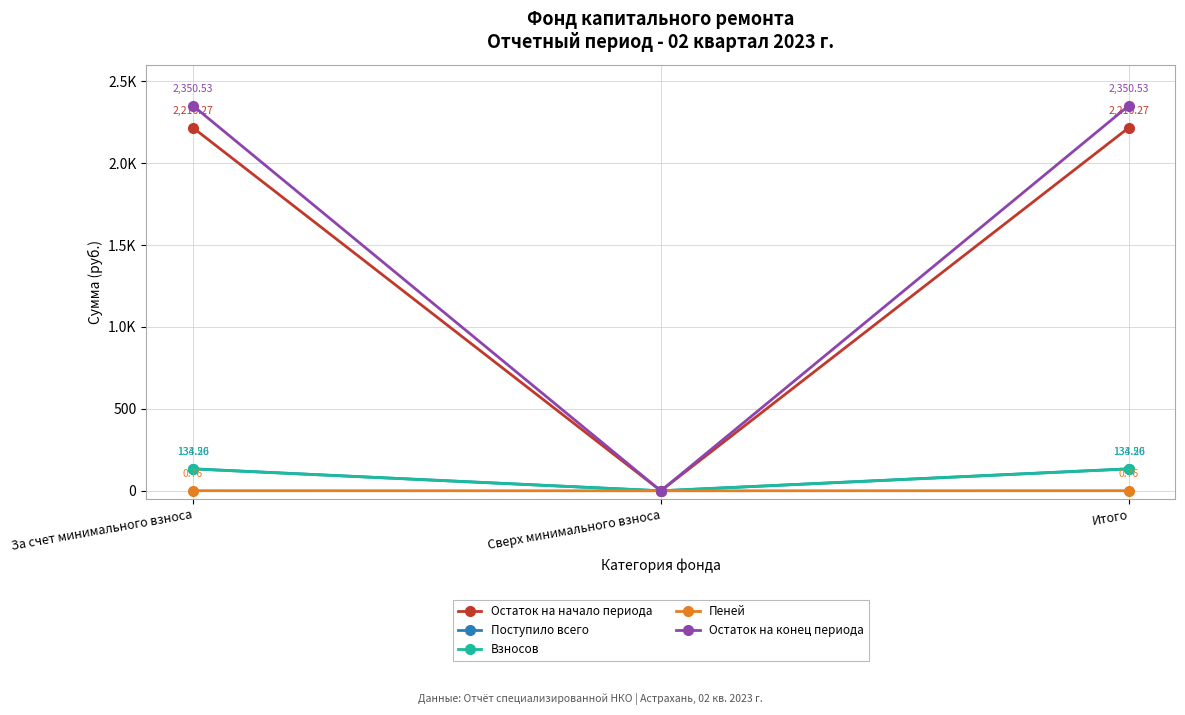

At which label does Остаток на начало периода first exceed 2216?

За счет минимального взноса